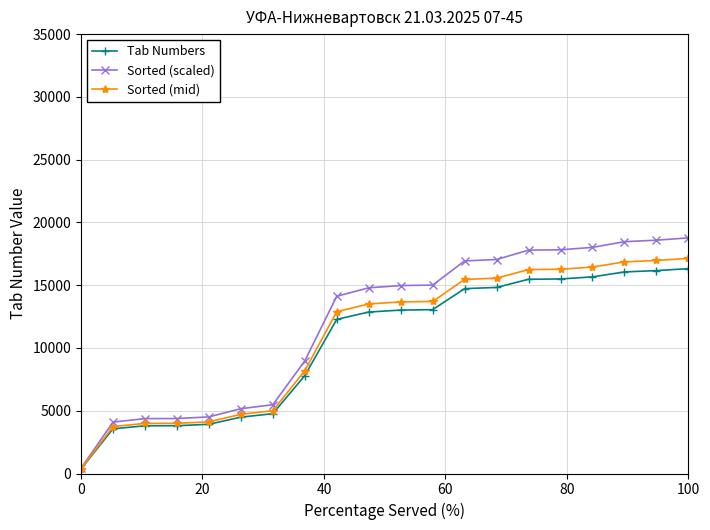

What is the value of the Tab Numbers point at the 19th from the left?

16162.0